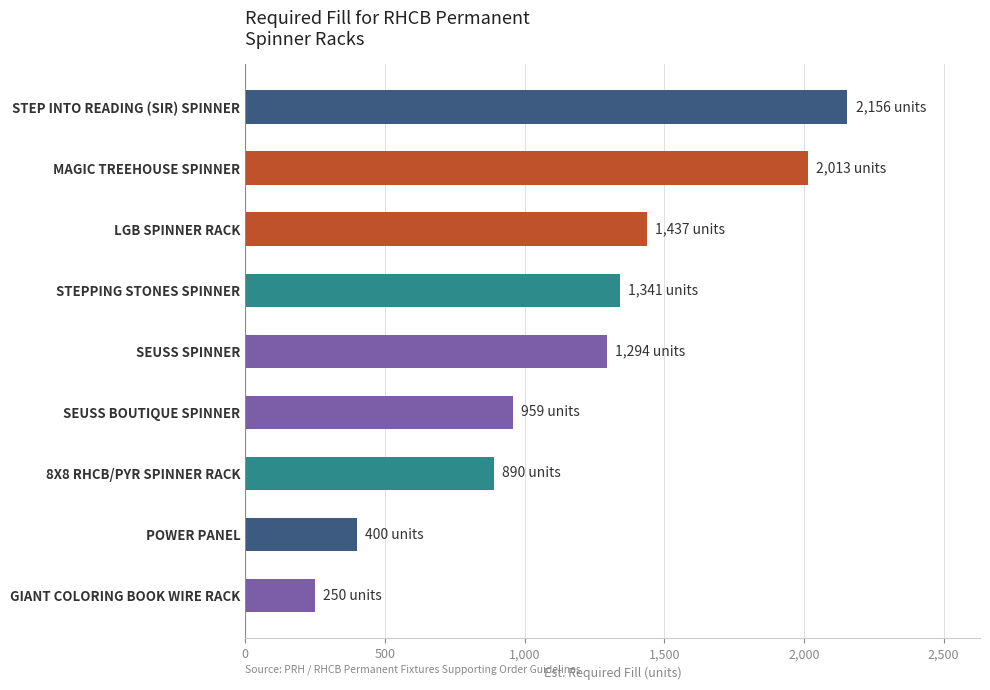

What is the average value?

1193